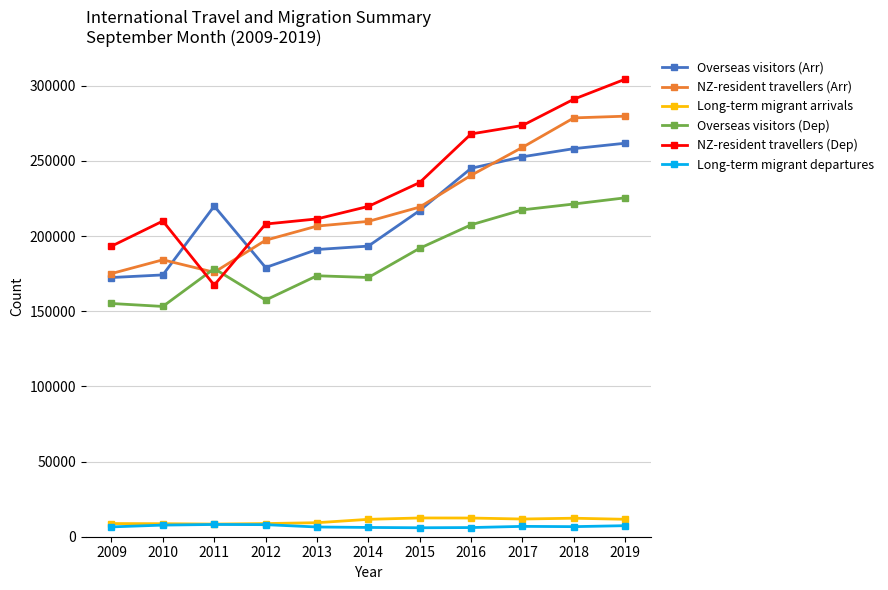

Does the chart have visible grid lines?

Yes